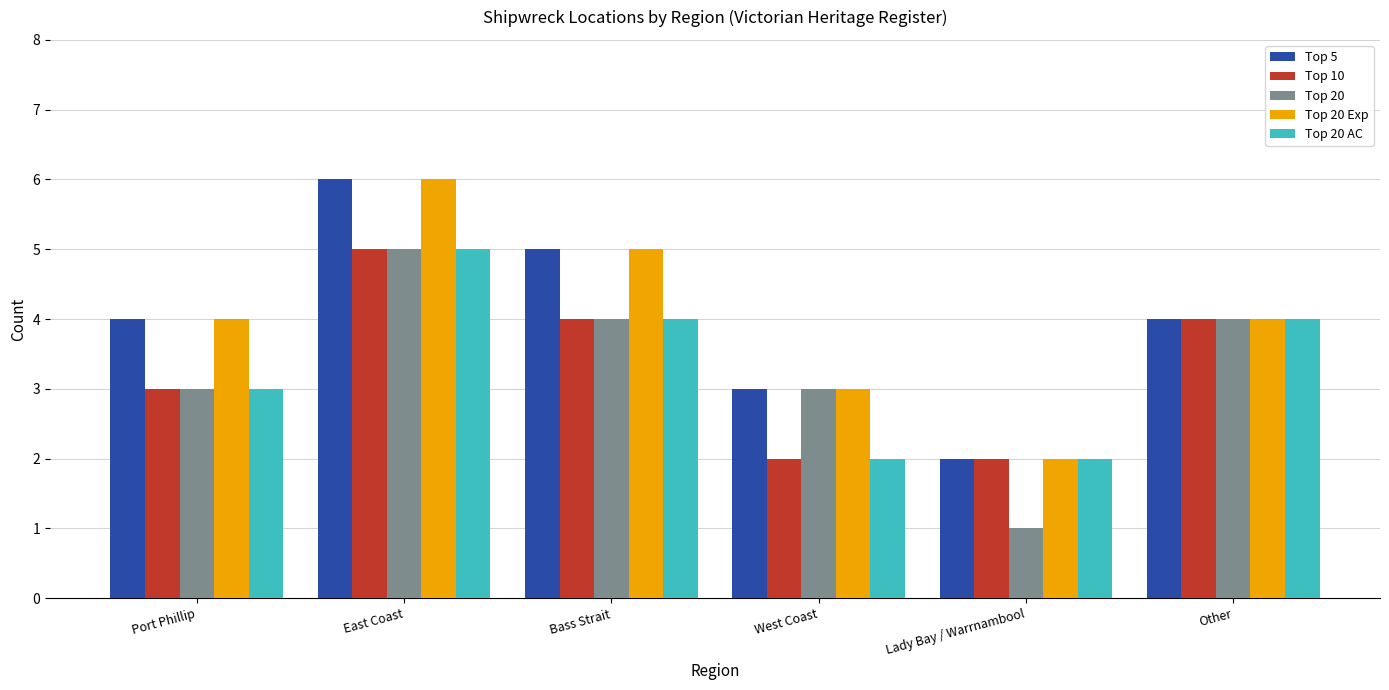

What is the value of the Top 20 AC bar at the 1st from the left?

3